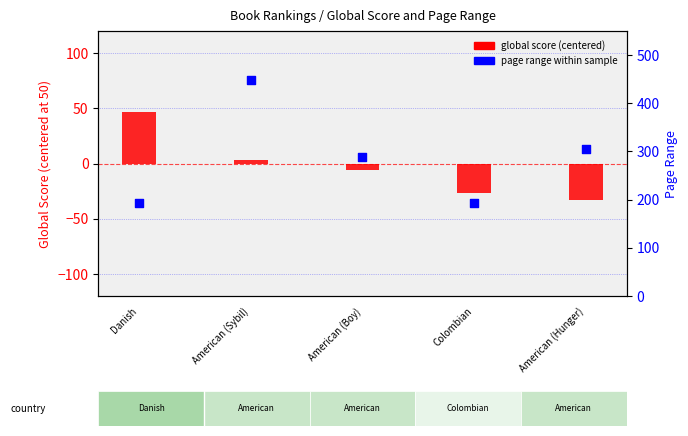

What are all the series names shown in the legend?

global score (centered), page range